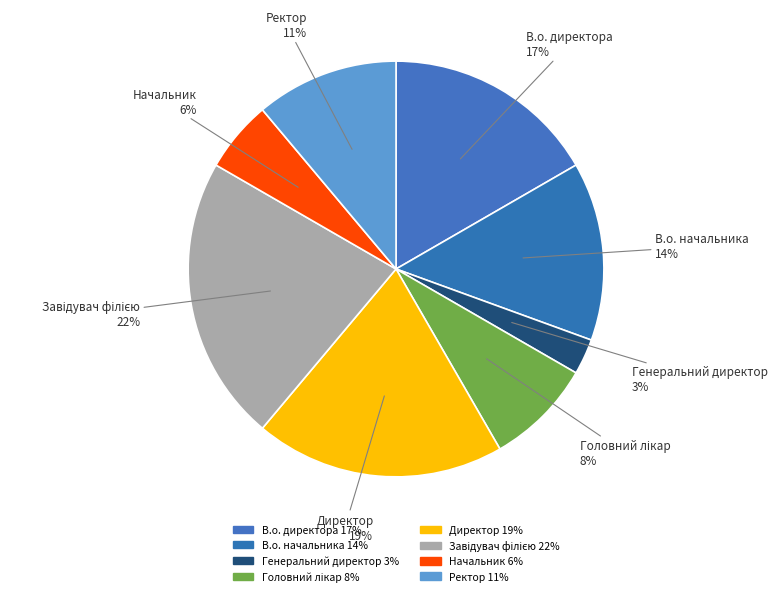

Does any single category account for the majority?

No